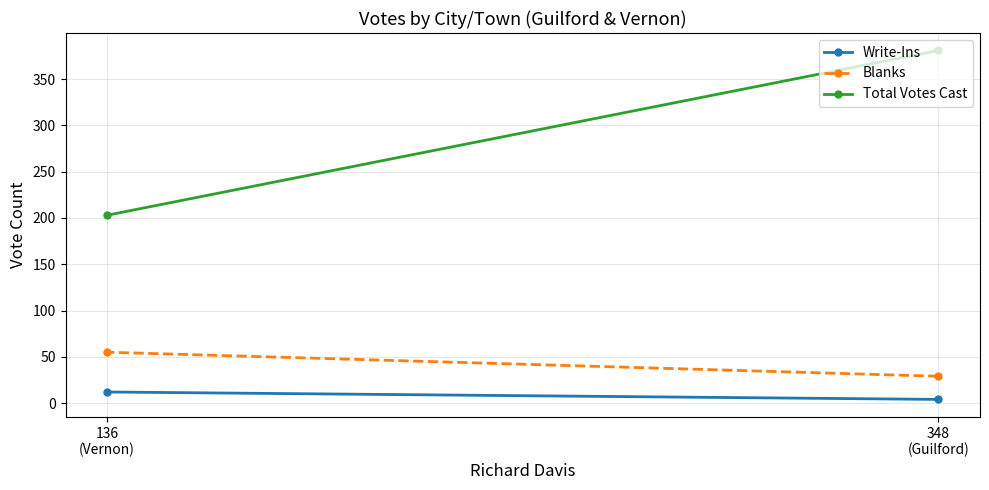

At which category is the sum across all series the highest?

348
(Guilford)